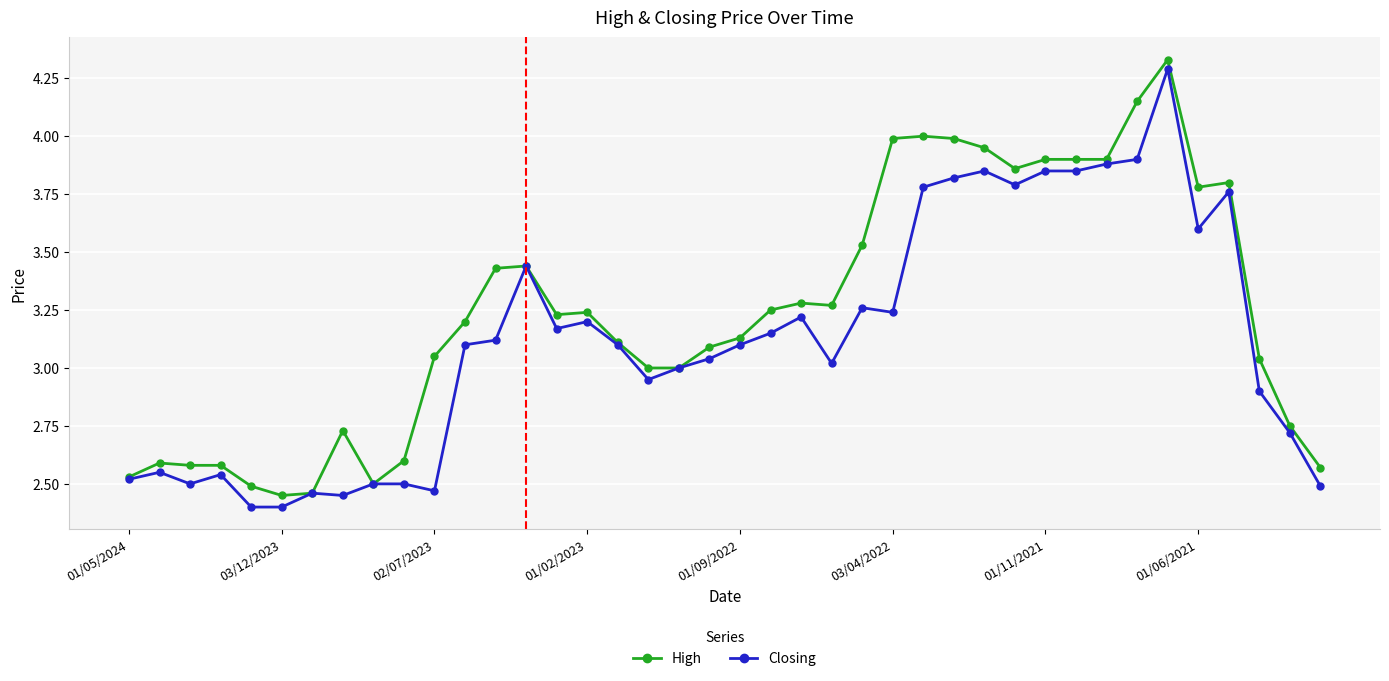

True or false: Closing has more than 1 interior local peaks.

True